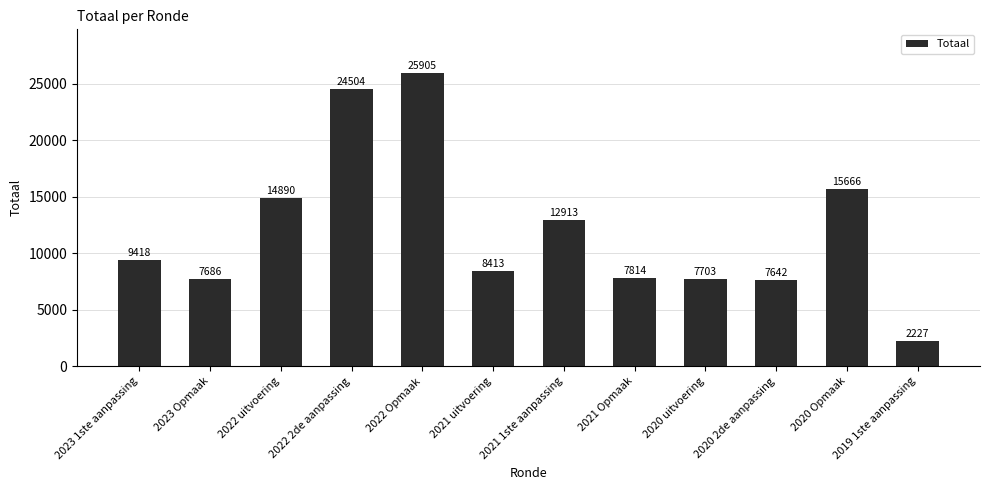

Reading right to left, extract all data points from this chart.

2227	15666	7642	7703	7814	12913	8413	25905	24504	14890	7686	9418